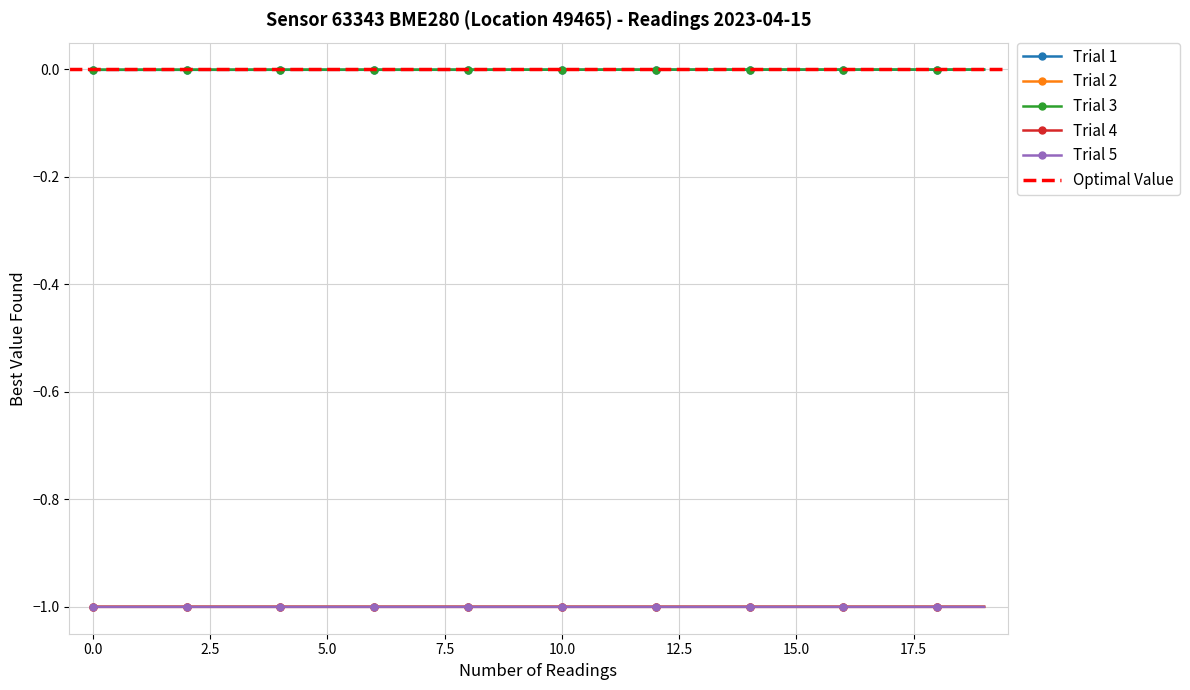

The Trial 4 series shows -1.7 at 0.0. True or false?

False